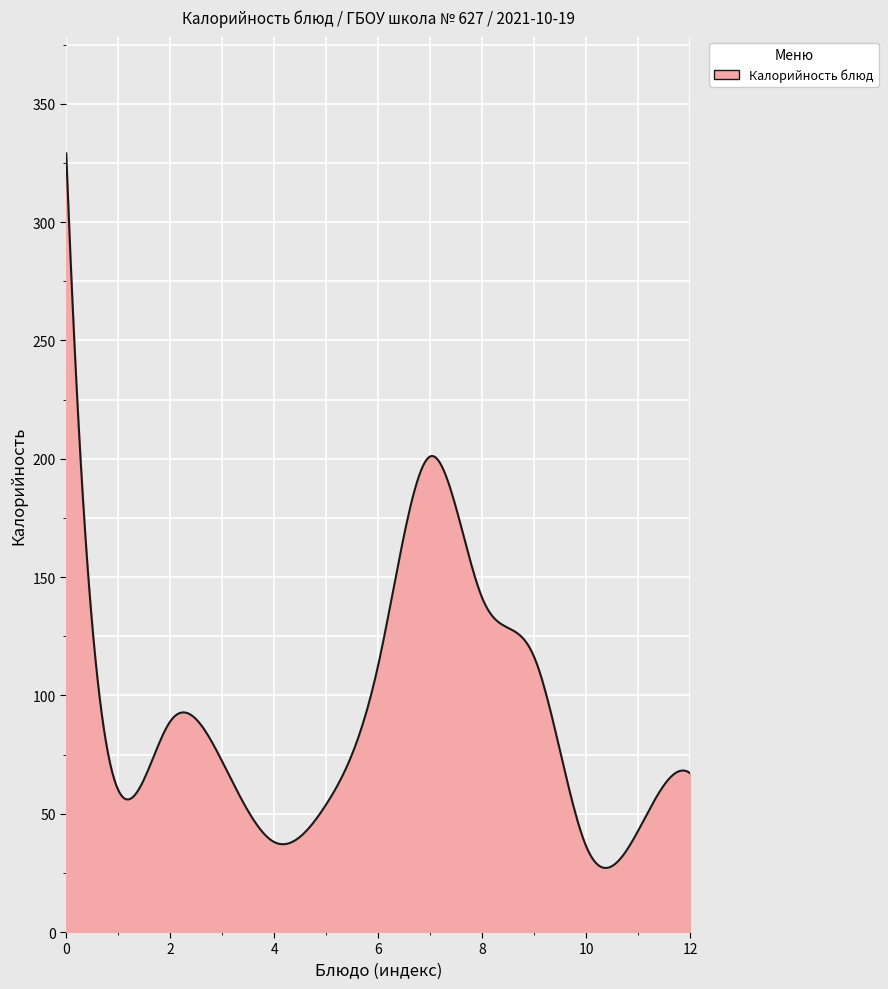

What is the difference between the maximum and minimum values?

301.9